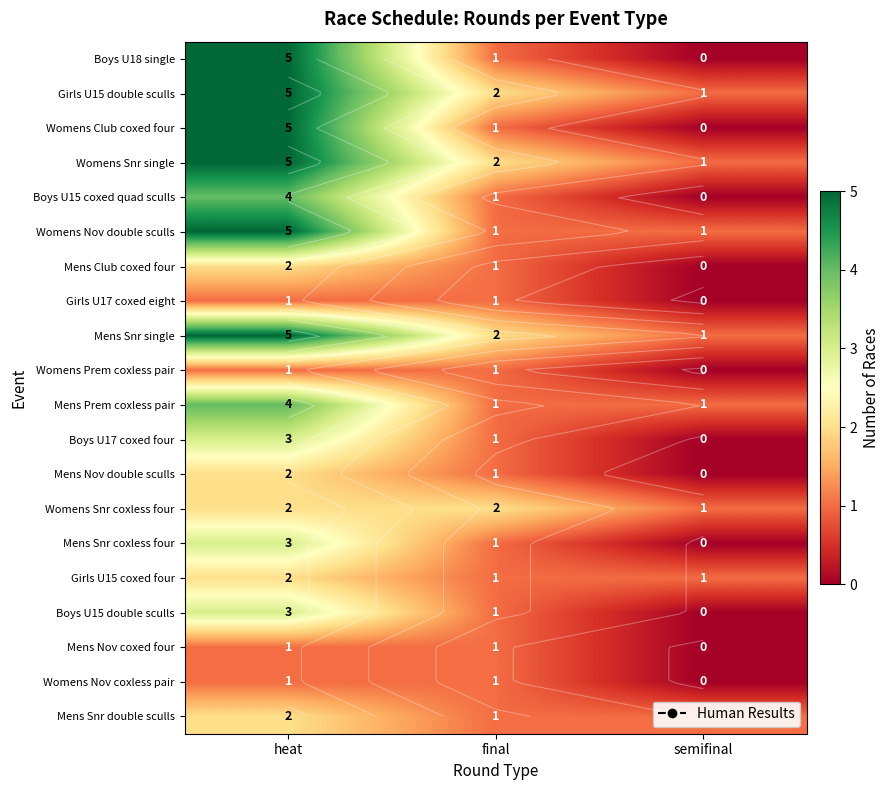

How many data points in Womens Snr coxless four are less than 2?

1